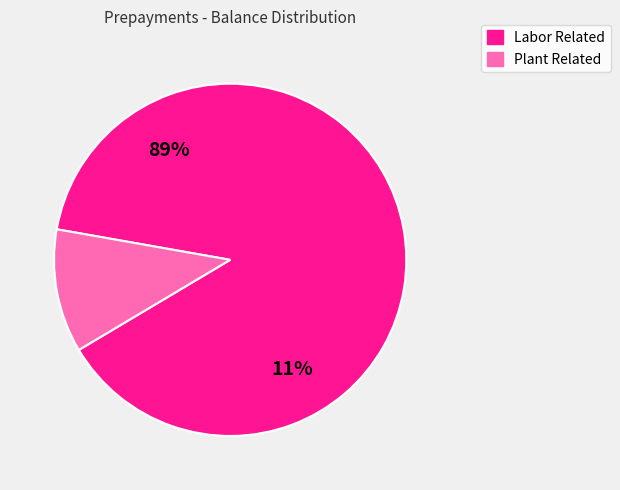

The Puget Auto/General Liability slice represents 54% of the pie. True or false?

False